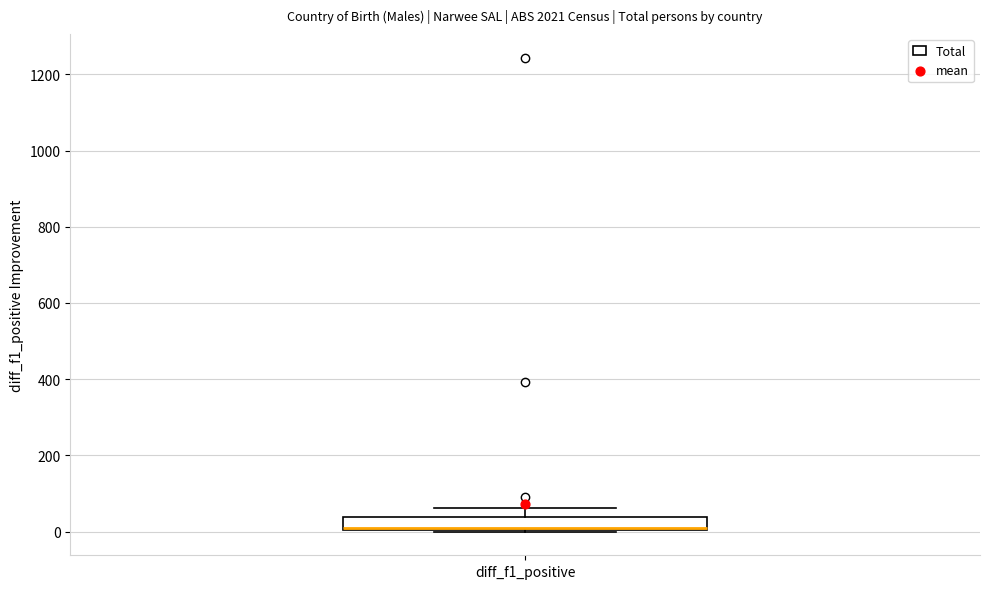

Where does the upper whisker of the box for diff_f1_positive end on the y-axis? The values are not printed on the chart, so give them approximately, as read against the axis.

60